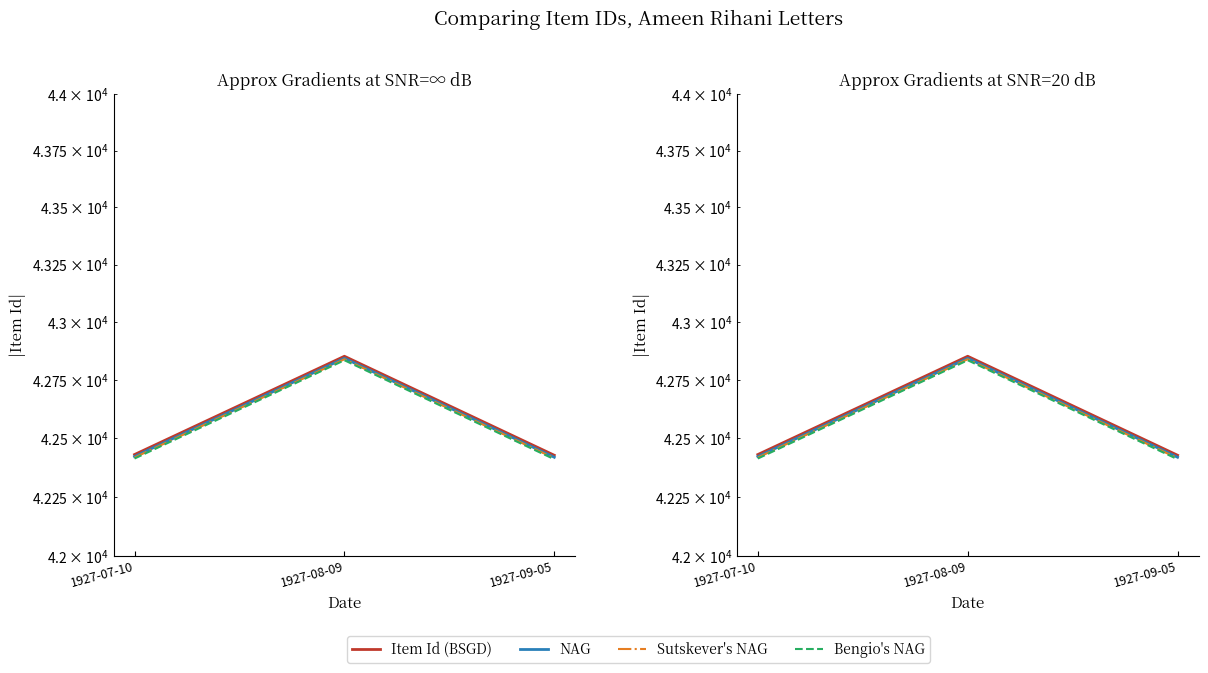

What is the sum of the Item Id (BSGD) values at 1927-08-09 and 1927-07-10?

85284.0